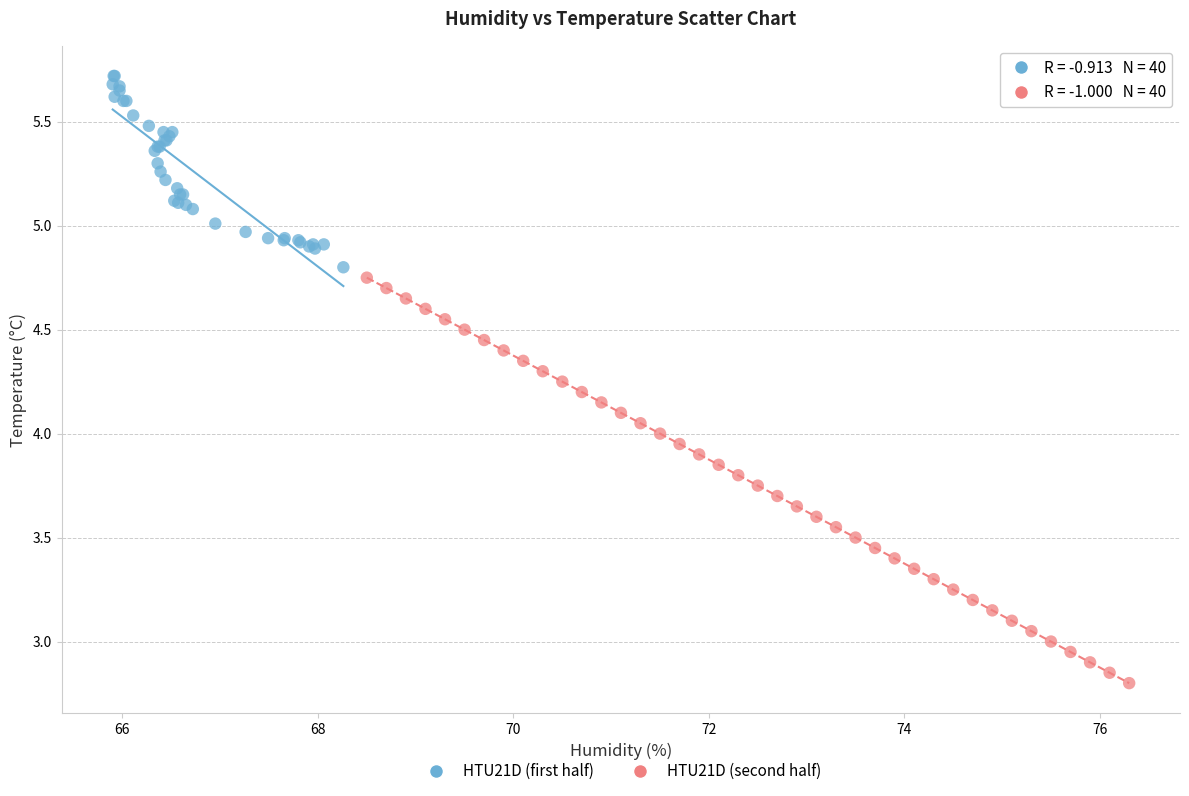

Which series reaches the minimum Y coordinate?

HTU21D (second half)